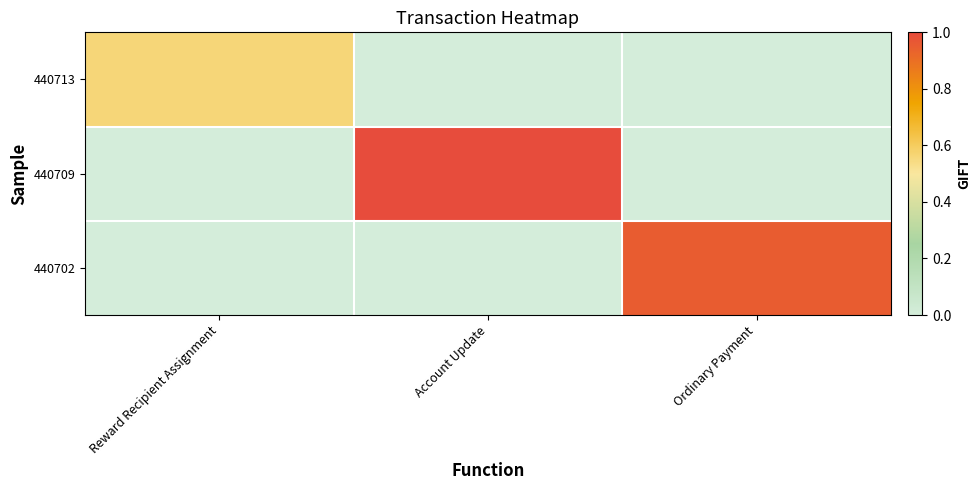

Reading left to right, transcribe all the data shown in this chart.

440713: Reward Recipient Assignment=0.6	Account Update=0.0	Ordinary Payment=0.0
440709: Reward Recipient Assignment=0.0	Account Update=1.0	Ordinary Payment=0.0
440702: Reward Recipient Assignment=0.0	Account Update=0.0	Ordinary Payment=1.0